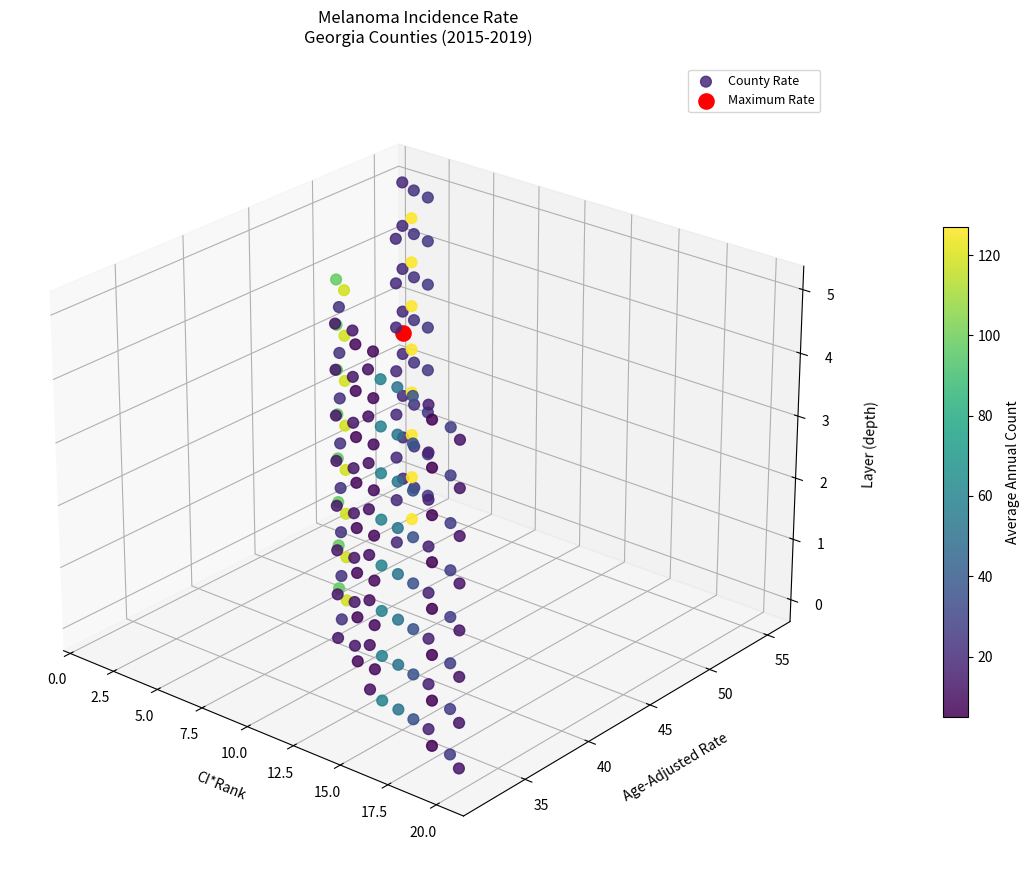

Reading left to right, list all the values displayed in this chart.

ci_rank: 1.0	2.0	3.0	4.0	5.0	6.0	7.0	8.0	9.0	10.0	11.0	12.0	13.0	14.0	15.0	16.0	17.0	18.0	19.0	20.0
rate: 55.3	54.8	54.5	51.7	49.0	42.9	42.1	40.3	38.6	38.5	37.3	37.2	35.4	34.9	34.7	34.4	34.1	32.9	32.8	32.0
avg_count: 19.0	23.0	26.0	127.0	19.0	98.0	118.0	23.0	13.0	13.0	7.0	8.0	10.0	59.0	52.0	36.0	16.0	5.0	27.0	12.0